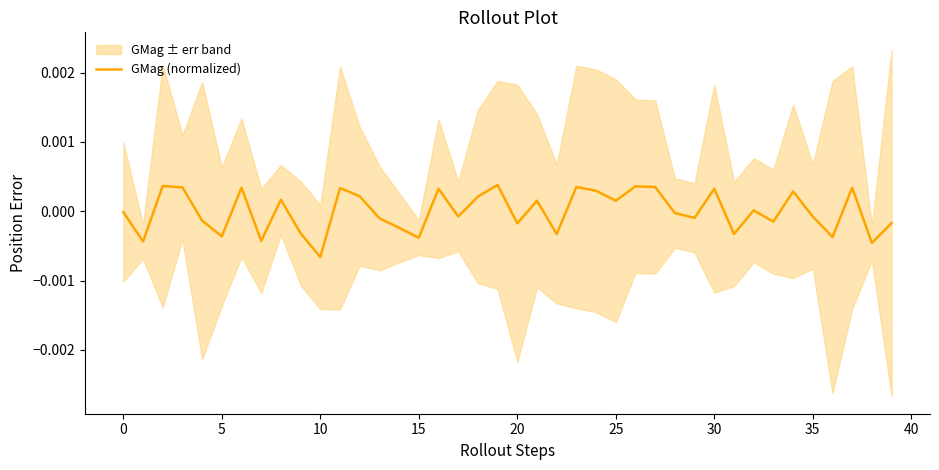

The chart shows a value of -0.0 at 30. True or false?

False